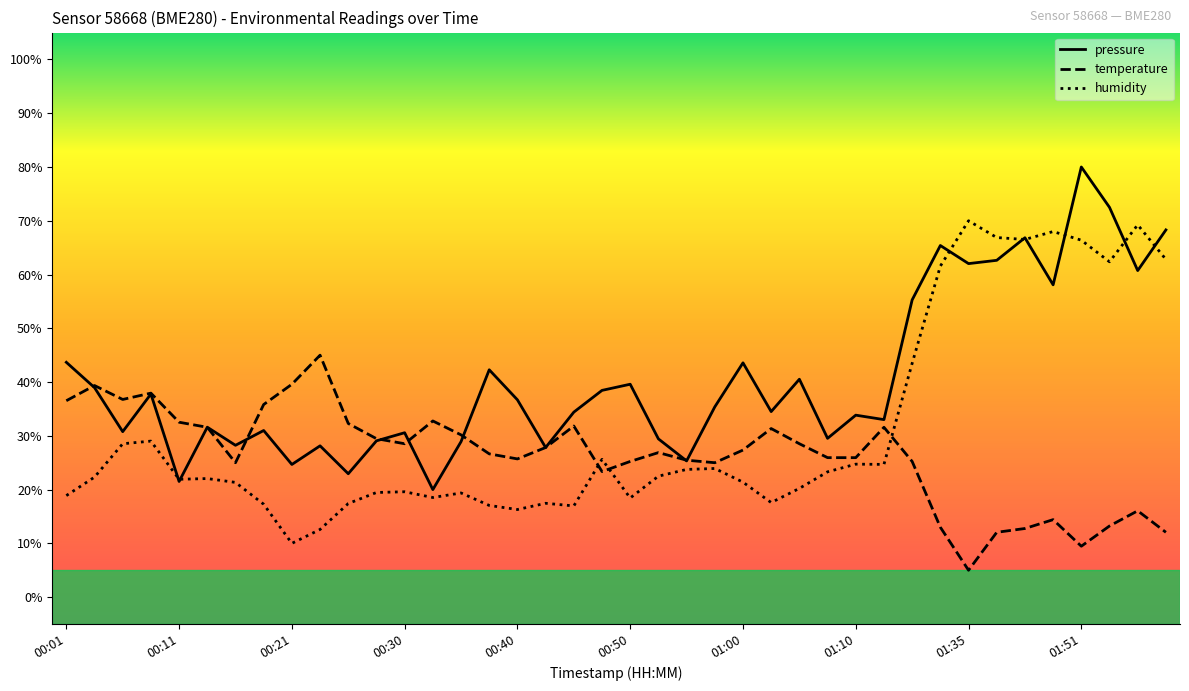

After their last crossing, which series has the higher values: temperature or pressure?

pressure